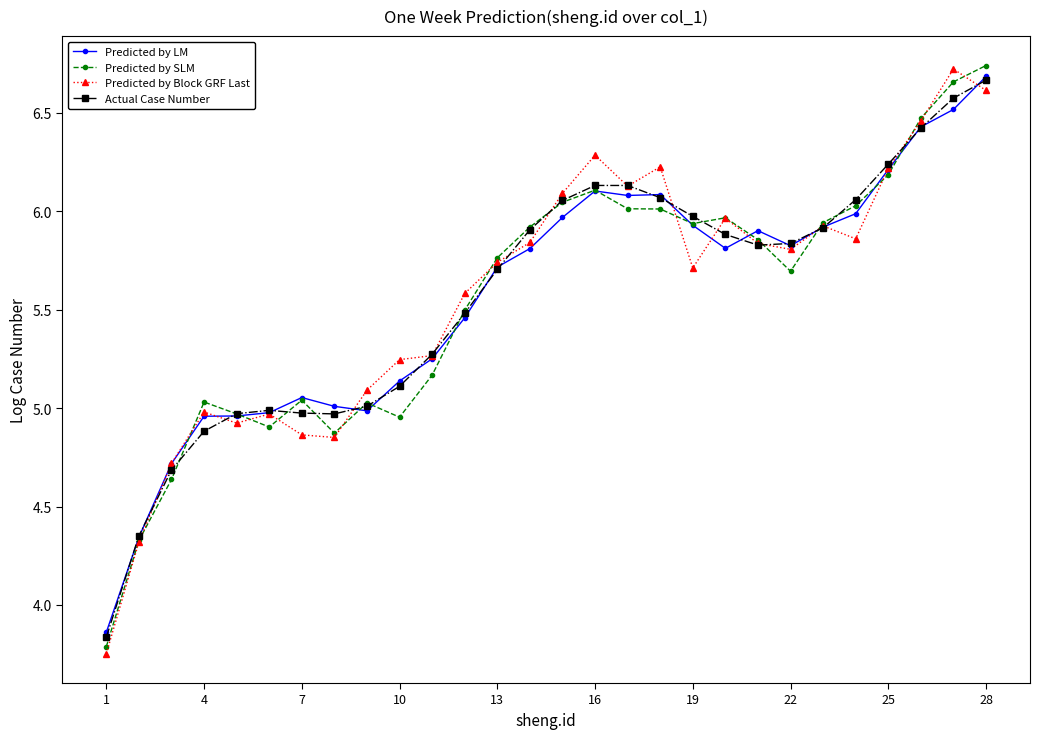

What is the value of the Actual Case Number point at the 27th from the left?

6.6